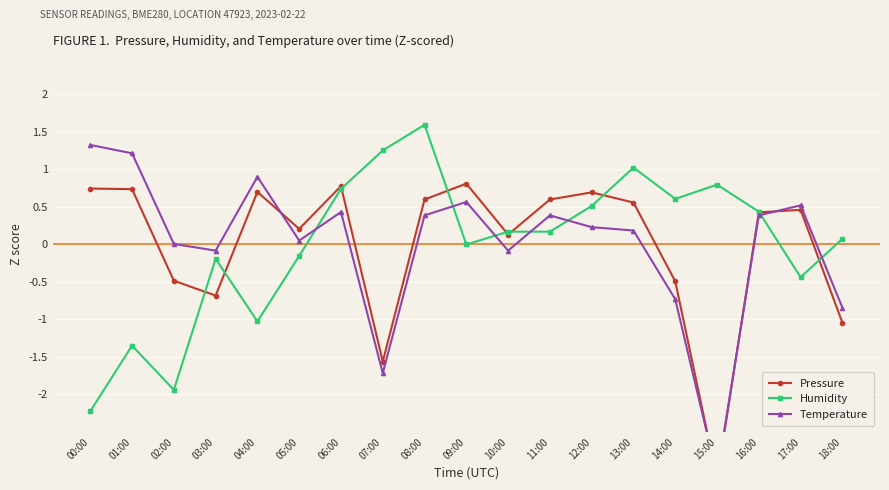

Reading left to right, what are all the values shown in this chart?

Pressure: 0.7	0.7	-0.5	-0.7	0.7	0.2	0.8	-1.6	0.6	0.8	0.1	0.6	0.7	0.6	-0.5	-3.1	0.4	0.5	-1.0
Humidity: -2.2	-1.4	-1.9	-0.2	-1.0	-0.2	0.7	1.2	1.6	-0.0	0.2	0.2	0.5	1.0	0.6	0.8	0.4	-0.4	0.1
Temperature: 1.3	1.2	0.0	-0.1	0.9	0.0	0.4	-1.7	0.4	0.6	-0.1	0.4	0.2	0.2	-0.7	-3.1	0.4	0.5	-0.8